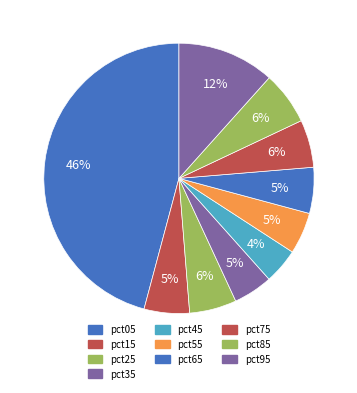

How many segments does this pie chart have?

10